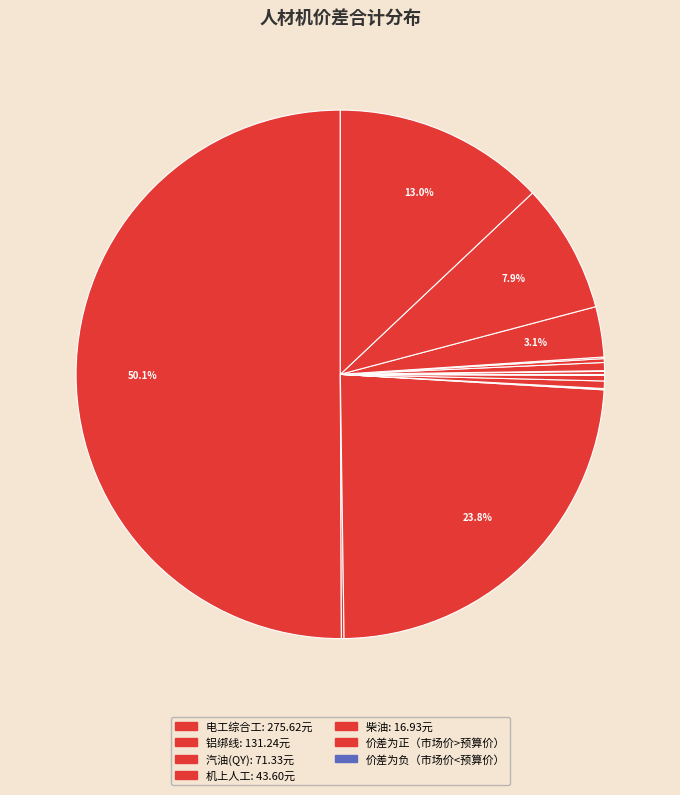

How many slices are in this pie chart?

16